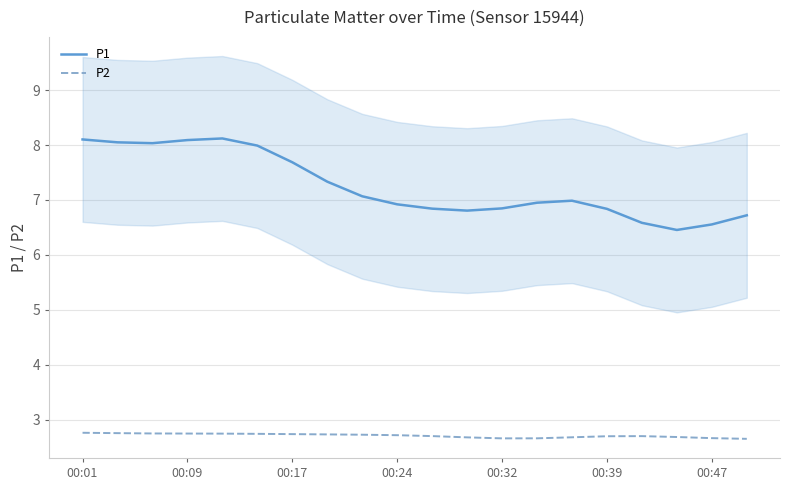

True or false: P1 and P2 cross at least once.

False